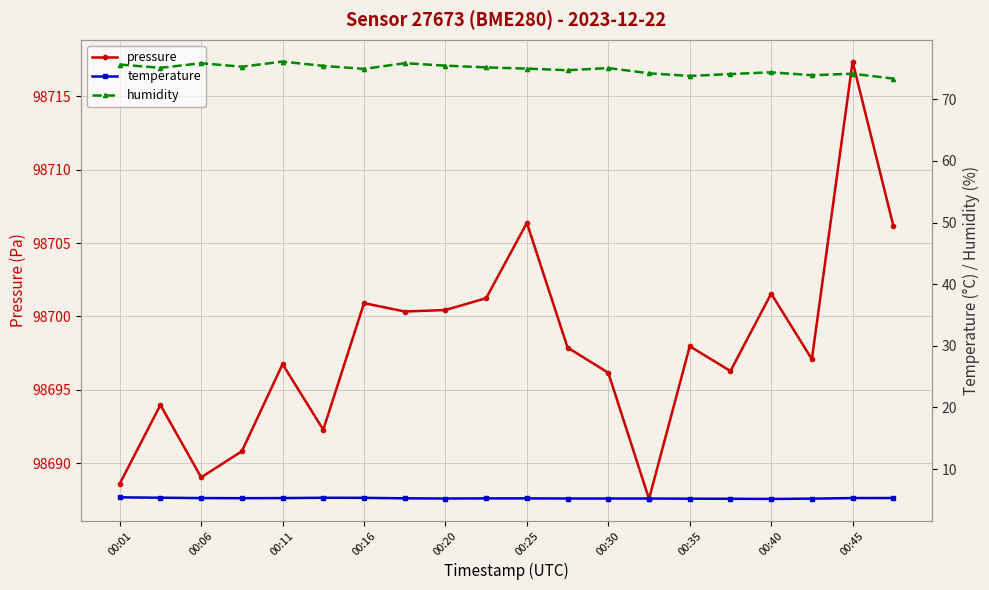

The value of pressure at 00:01 is 98688.6. True or false?

True